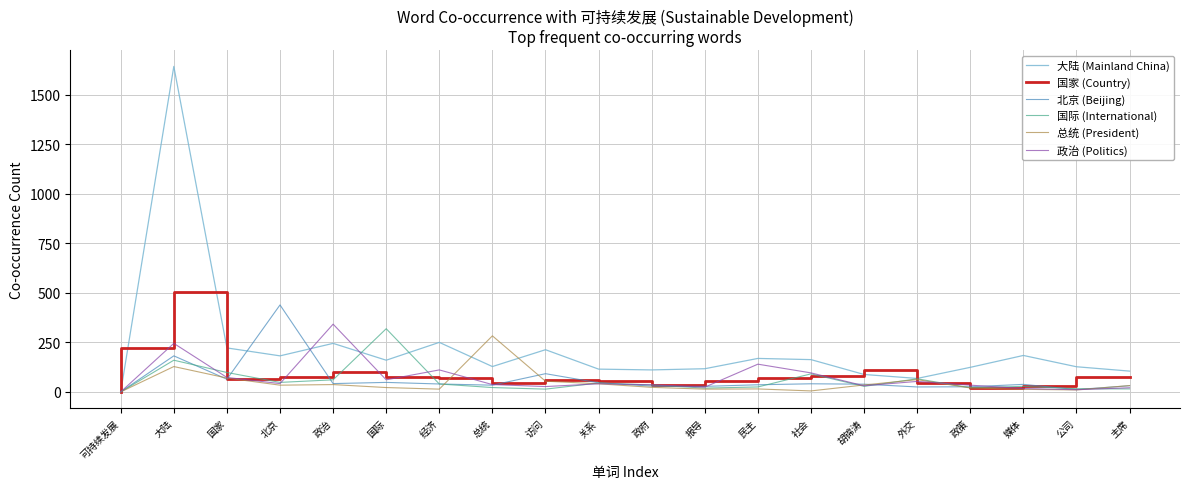

At which category is the sum across all series the highest?

大陆